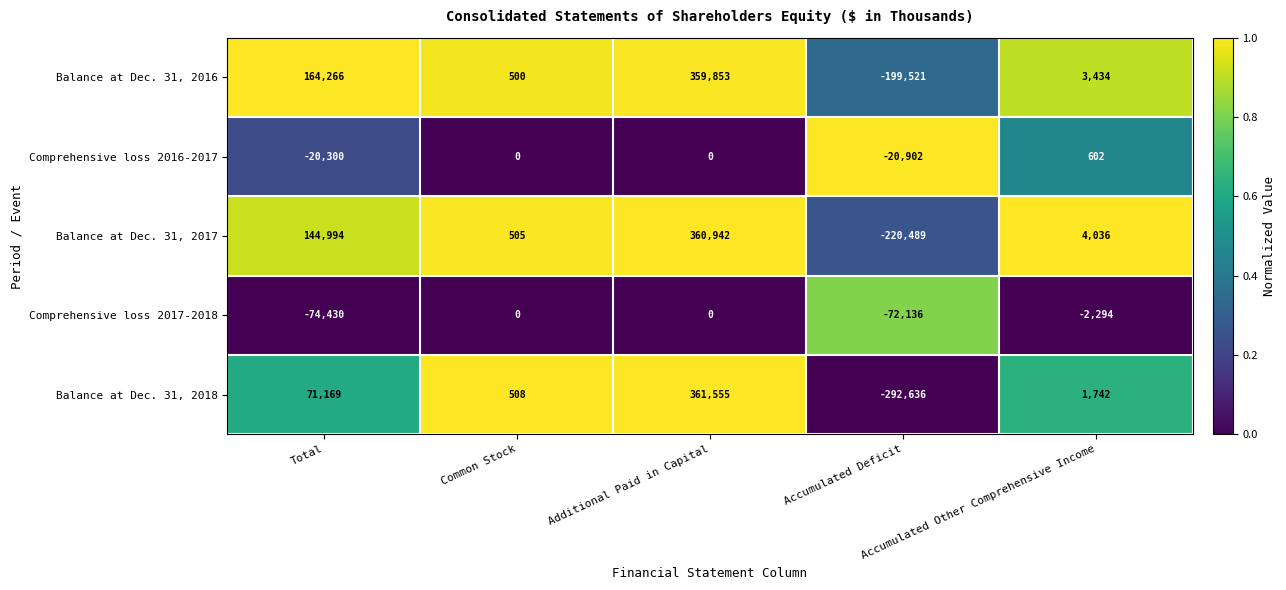

What is the maximum value shown in the chart?

361555